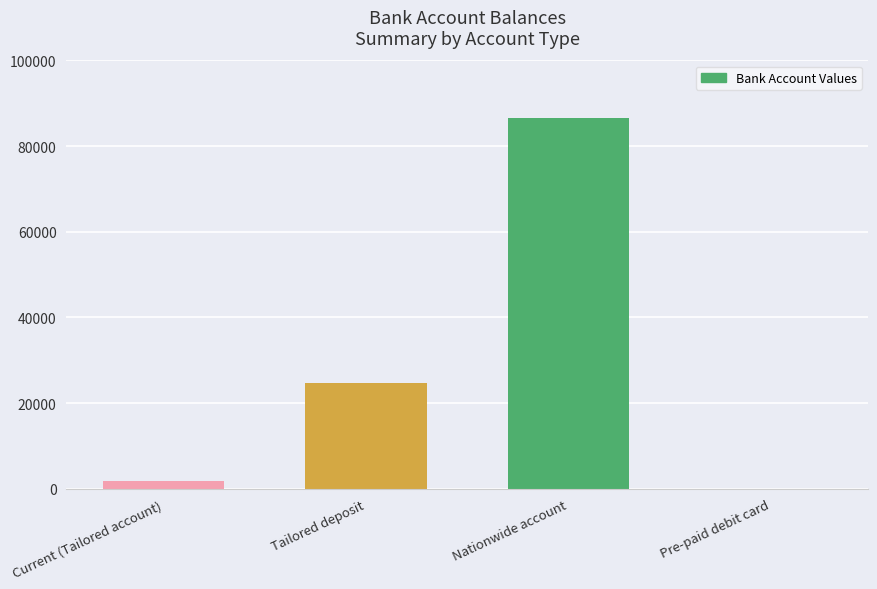

How many categories are shown in the chart?

4